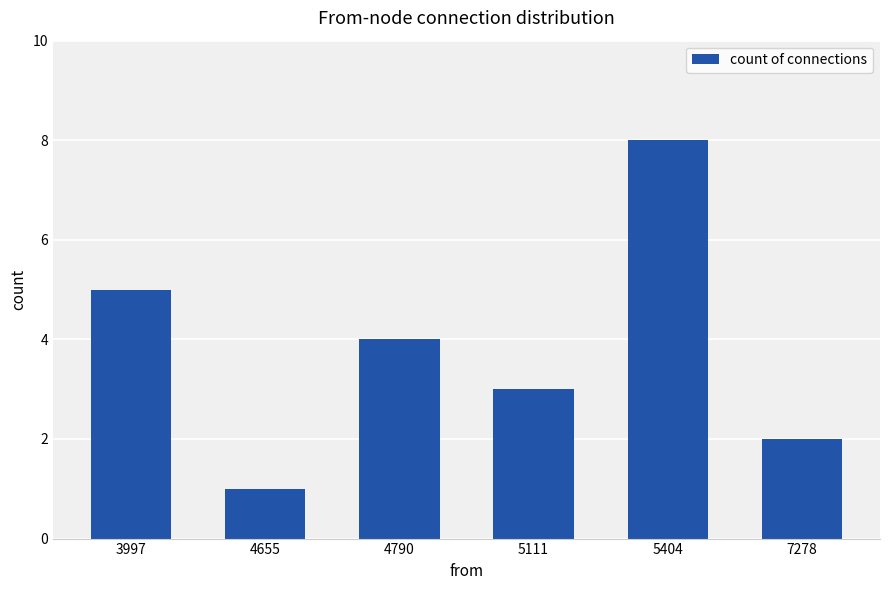

The value at 7278 is 2. True or false?

True